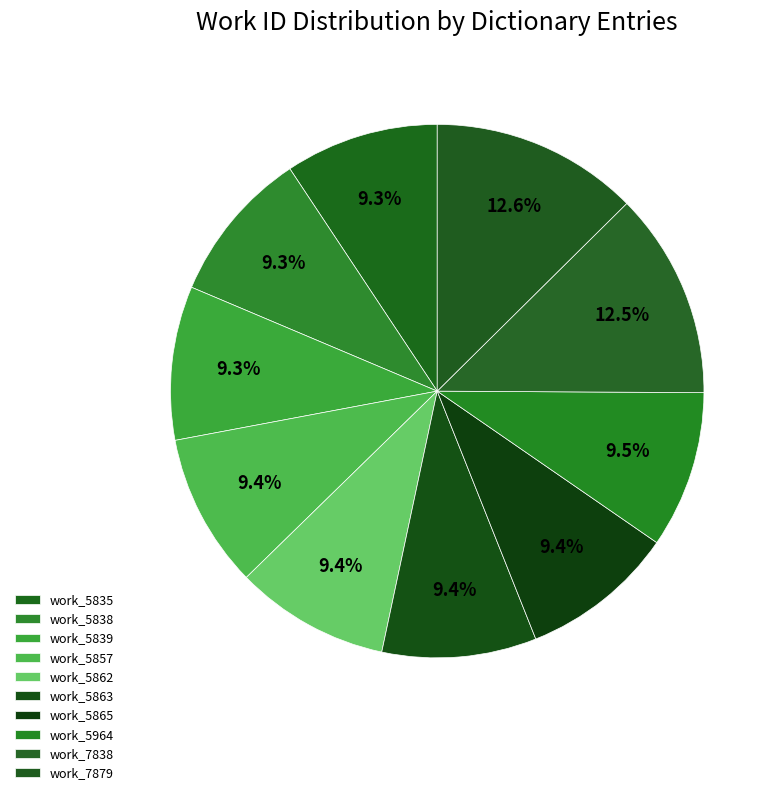

Does work_5964 account for over 50% of the chart?

No